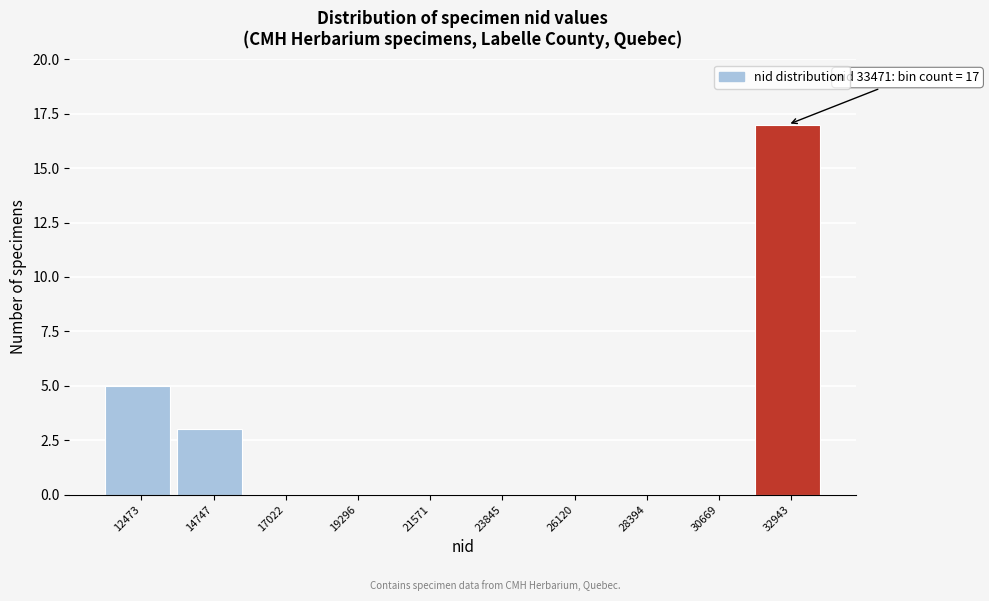

Reading left to right, extract all data points from this chart.

12473=5	14747=3	17022=0	19296=0	21571=0	23845=0	26120=0	28394=0	30669=0	32943=17